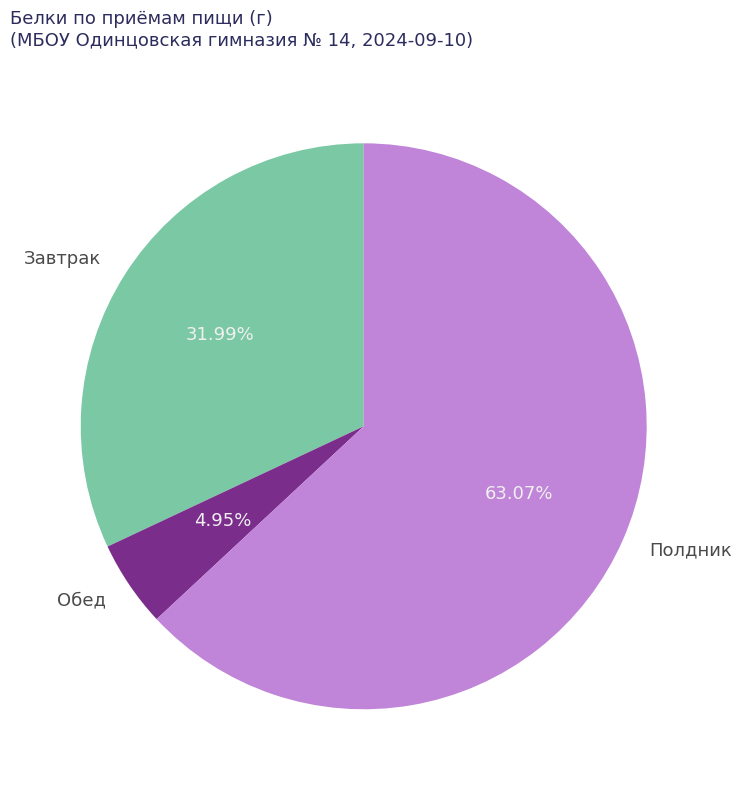

Is it true that Завтрак is 21% of the pie?

False